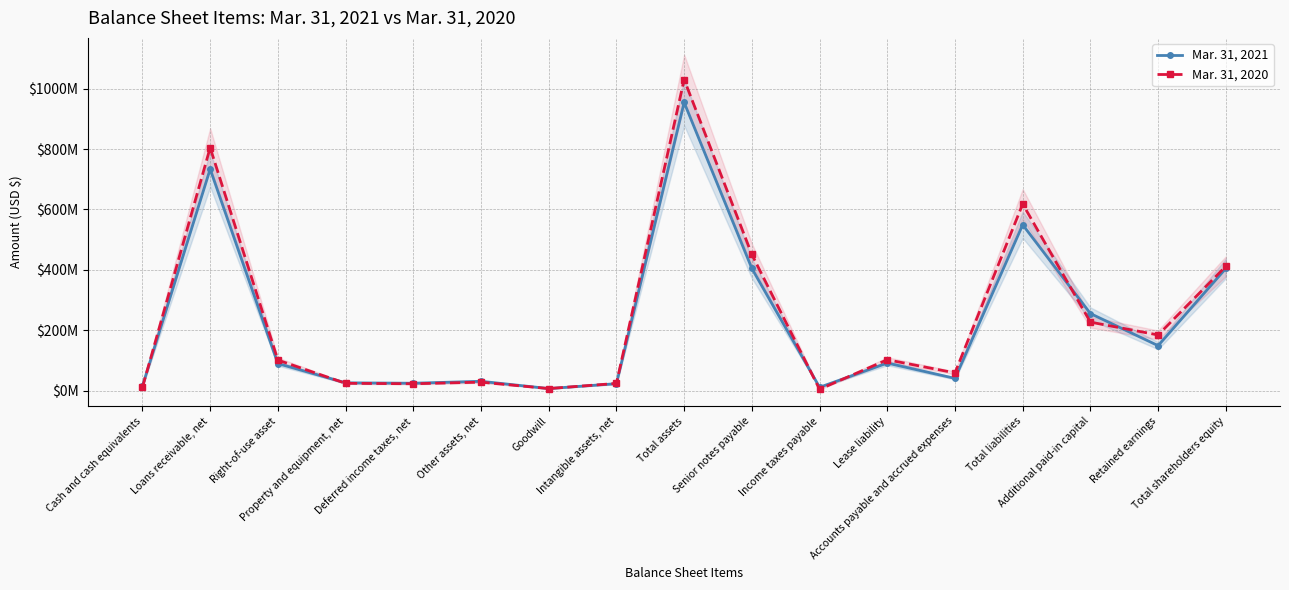

List the series in order of their peak value, lowest first.

Mar. 31, 2021, Mar. 31, 2020